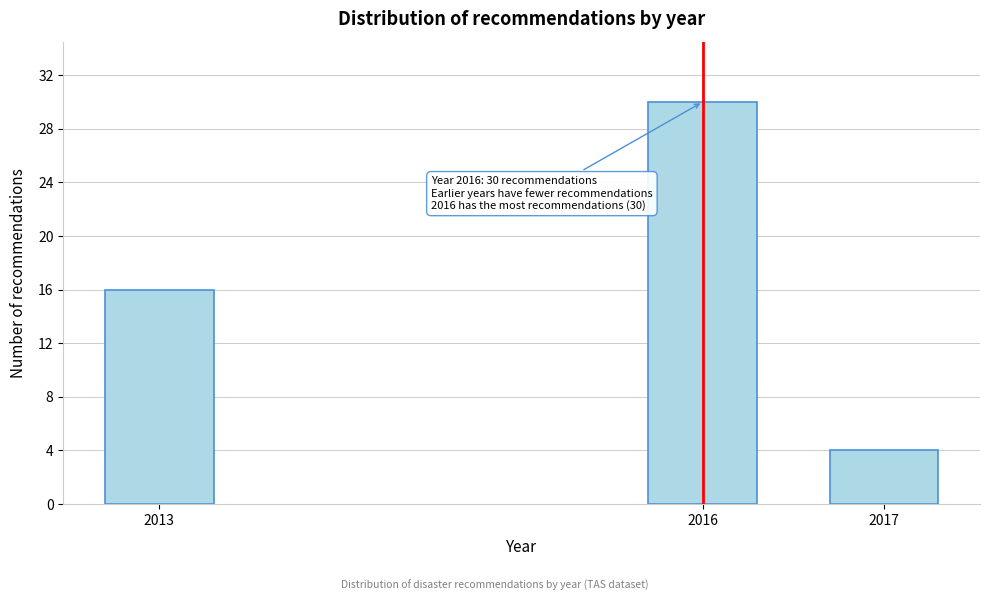

Reading left to right, what are all the values shown in this chart?

16	30	4